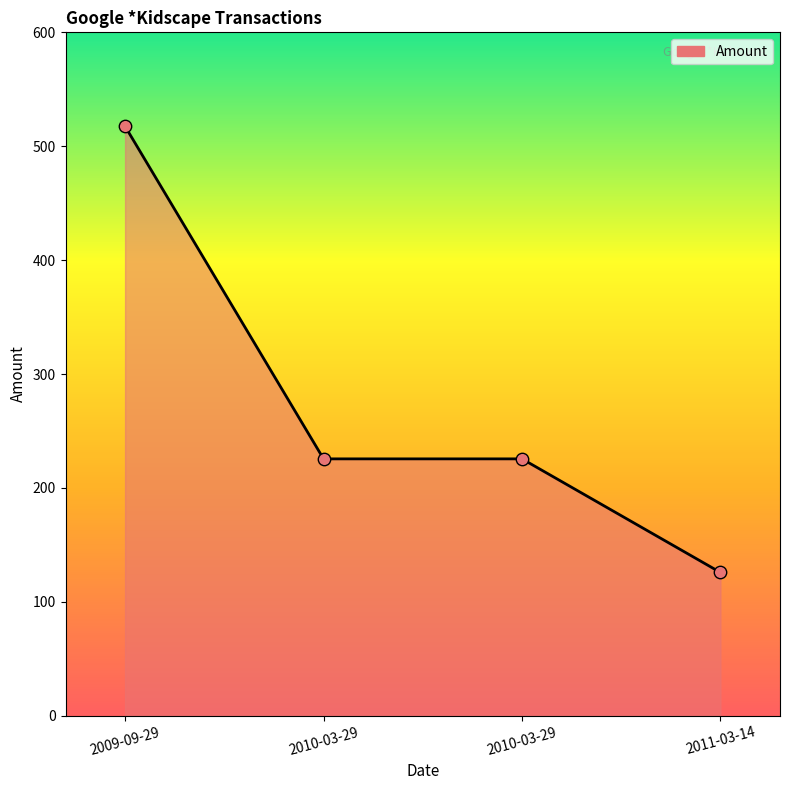

What is the ratio of the value at 2010-03-29 to the value at 2010-03-29?

1.0